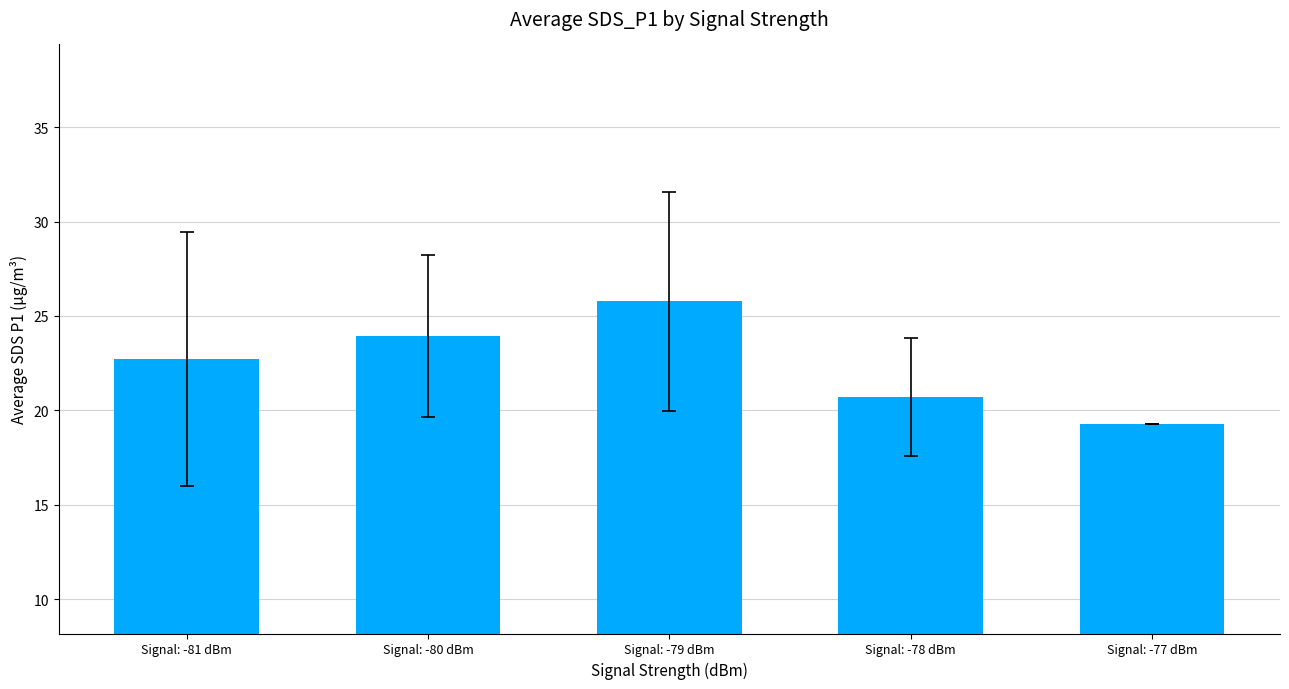

List the labels in order of value, smallest first.

Signal: -77 dBm, Signal: -78 dBm, Signal: -81 dBm, Signal: -80 dBm, Signal: -79 dBm